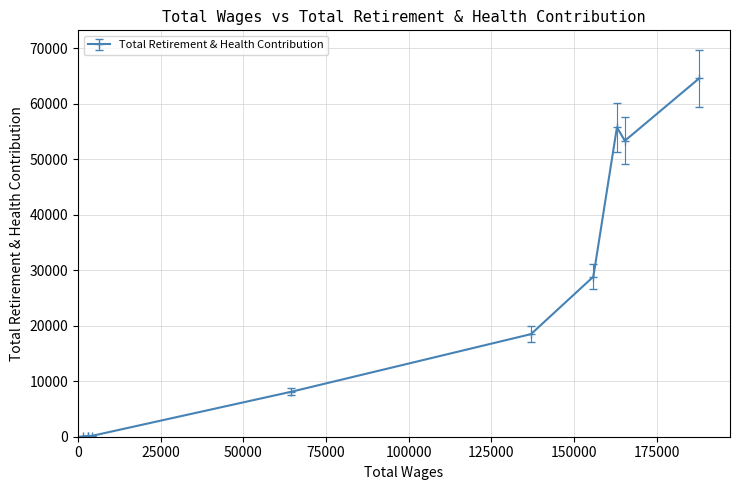

True or false: there are more than 0 points higher than both neighbors.

True